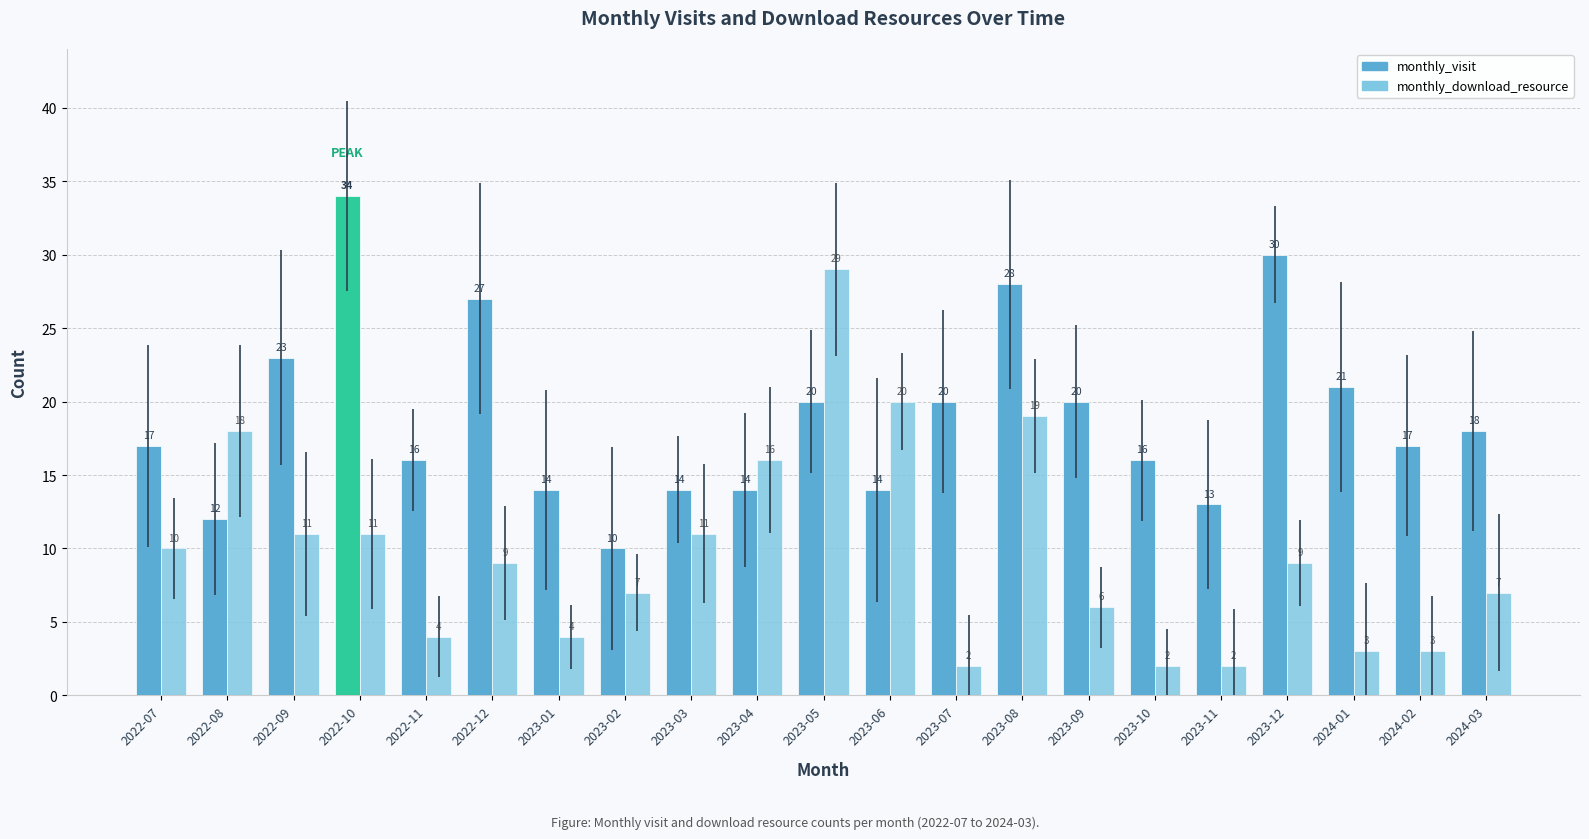

List the series in order of their overall mean, highest first.

monthly_visit, monthly_download_resource